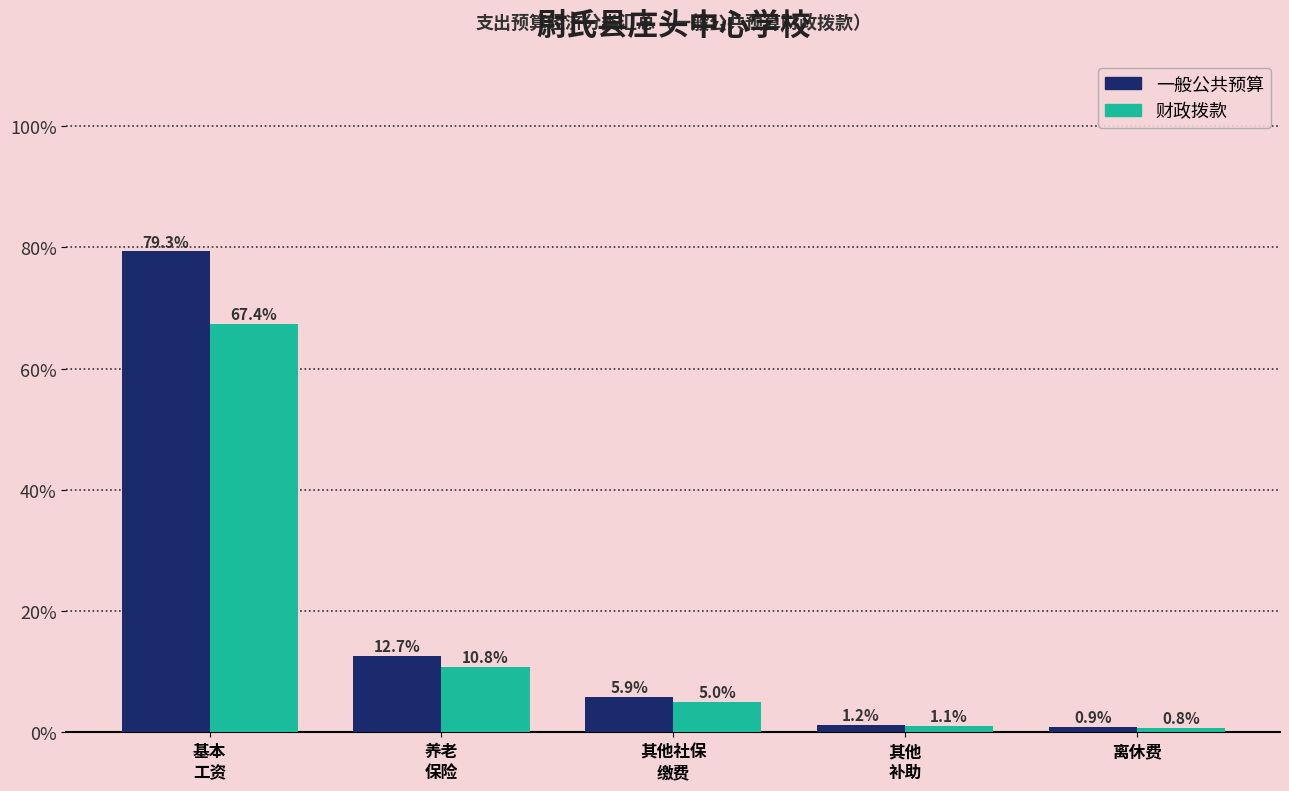

Reading left to right, transcribe all the data shown in this chart.

一般公共预算: 79.3	12.7	5.9	1.2	0.9
财政拨款: 67.4	10.8	5.0	1.1	0.8